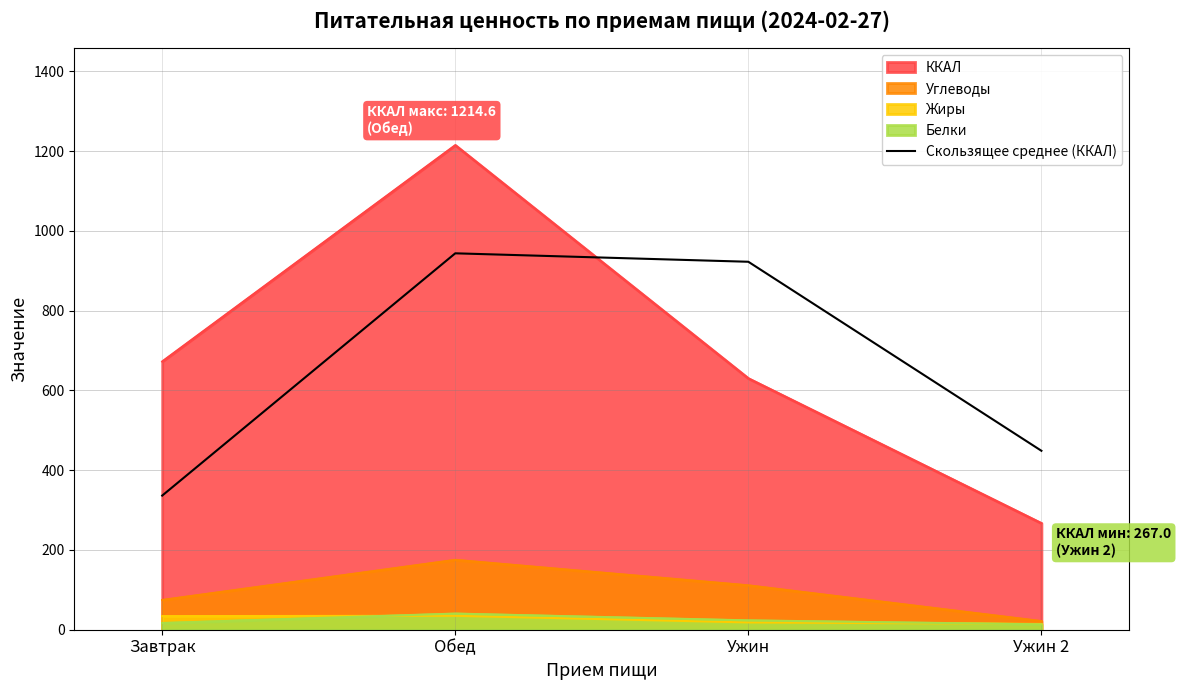

What is the sum of all values?

2650.7